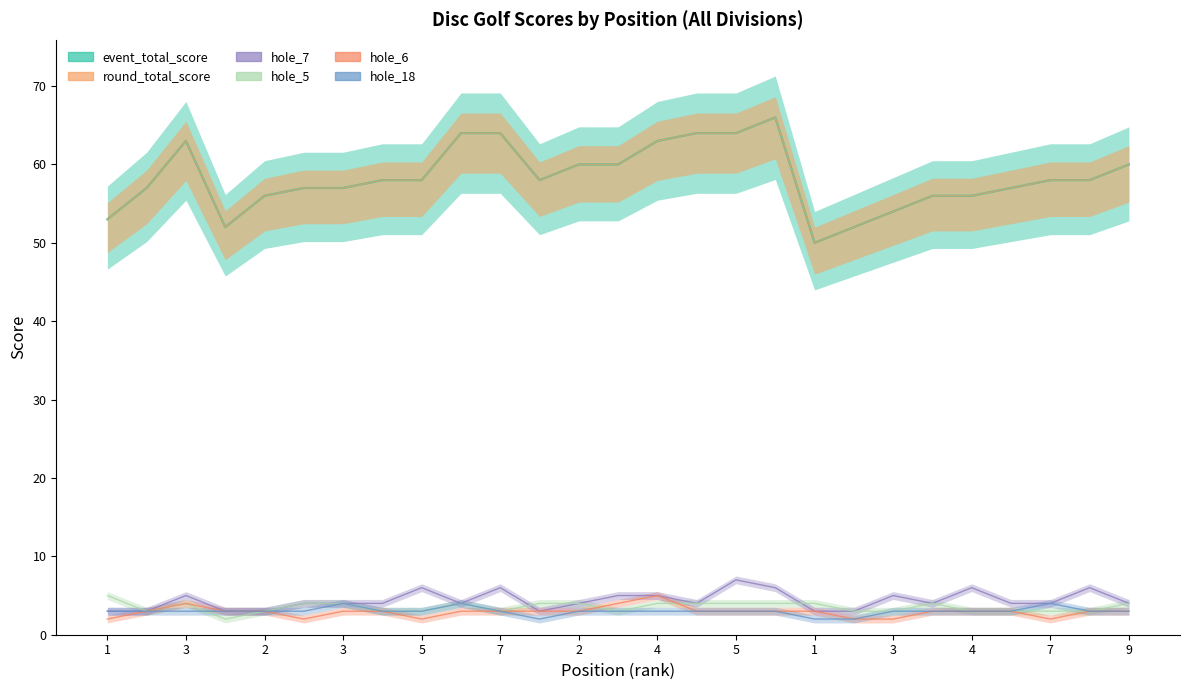

How many lines are shown in the chart?

6